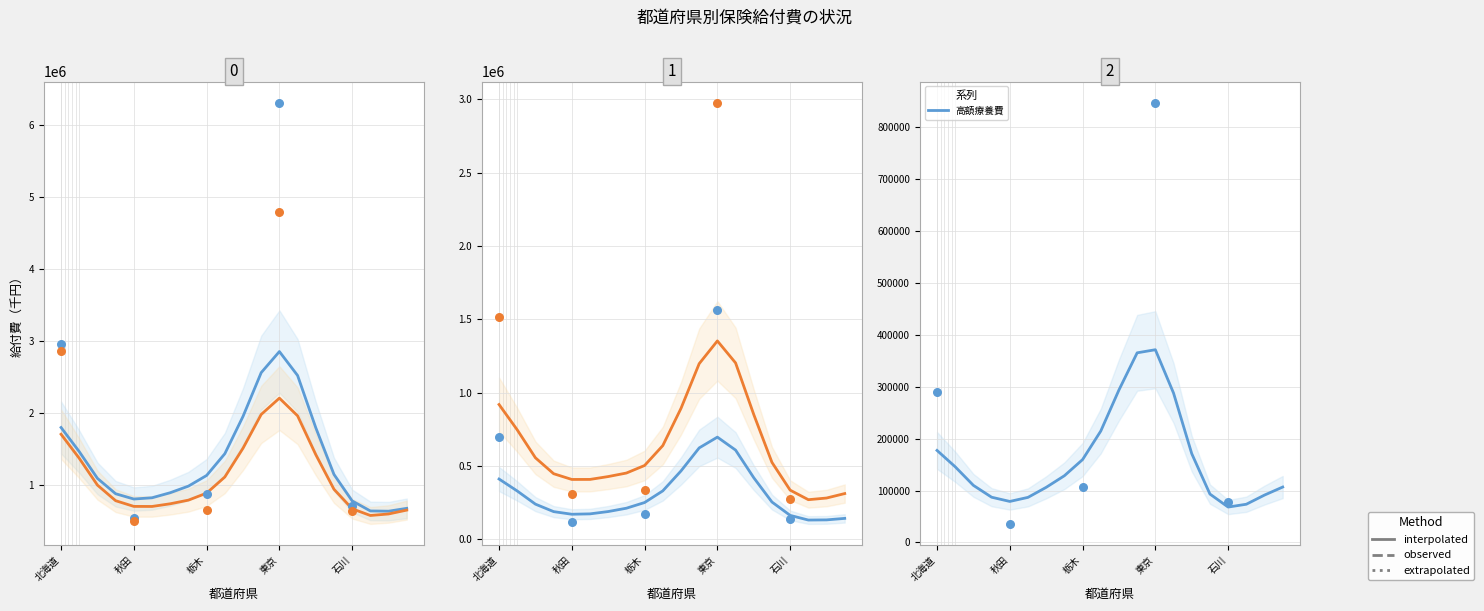

Which series has the widest spread of Y values?

入院外給付費